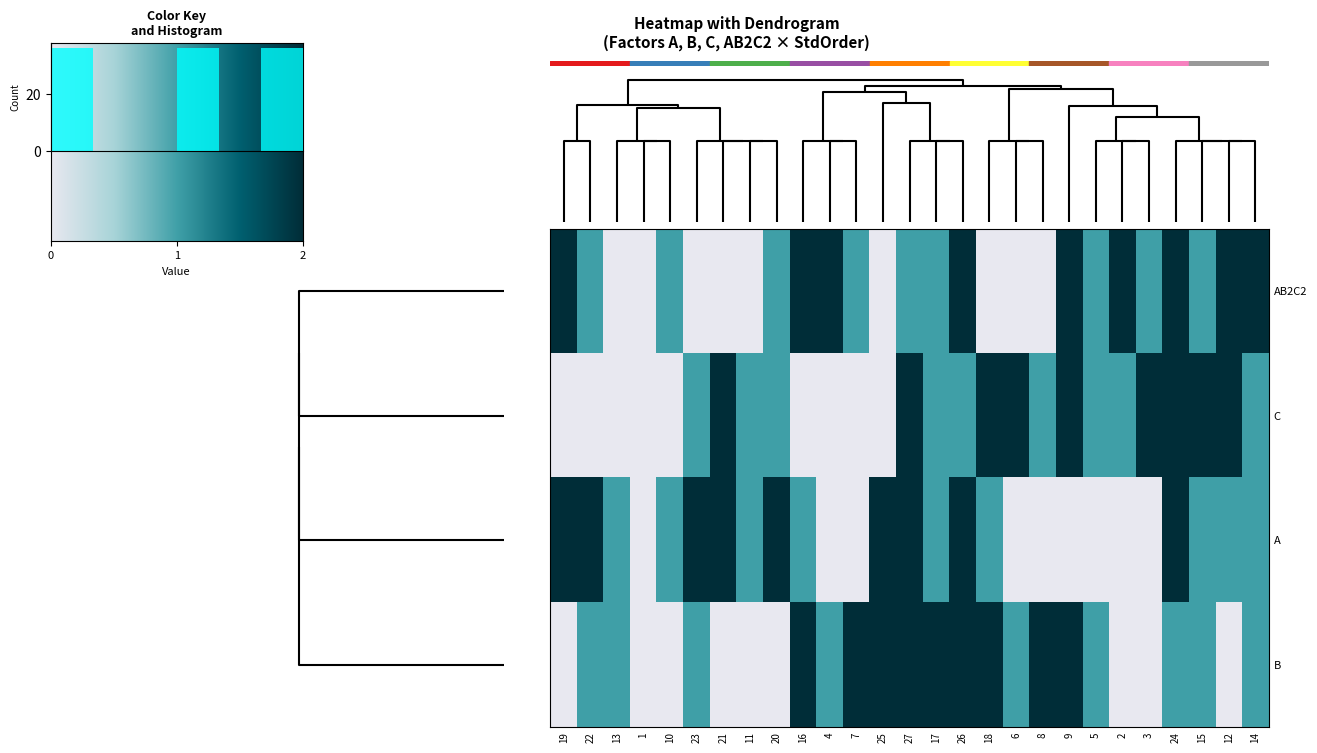

Between 1 and 2, which is larger?

2